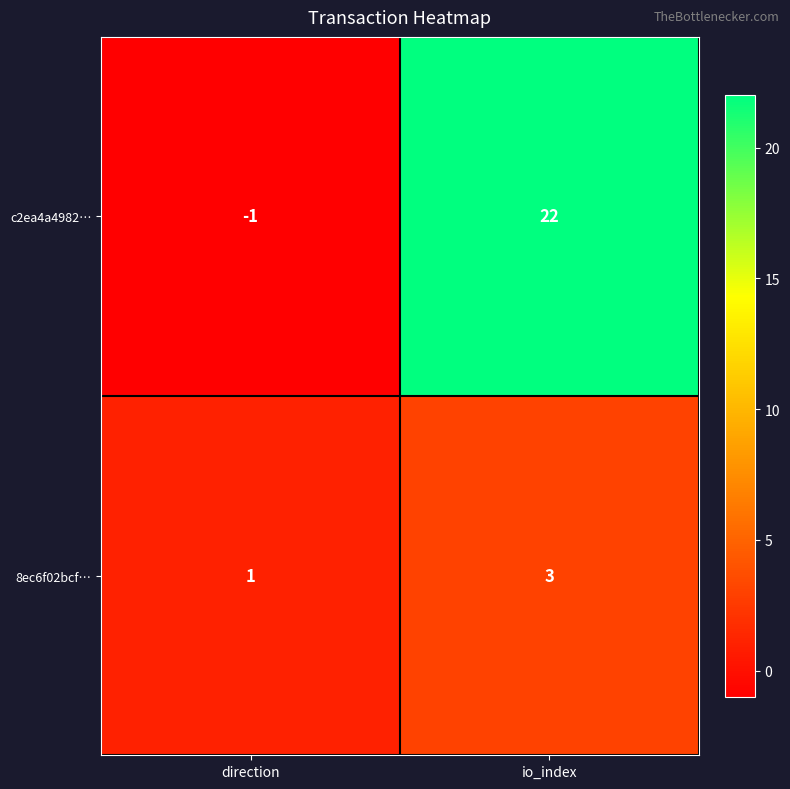

Reading left to right, extract all data points from this chart.

c2ea4a4982…: -1	22
8ec6f02bcf…: 1	3